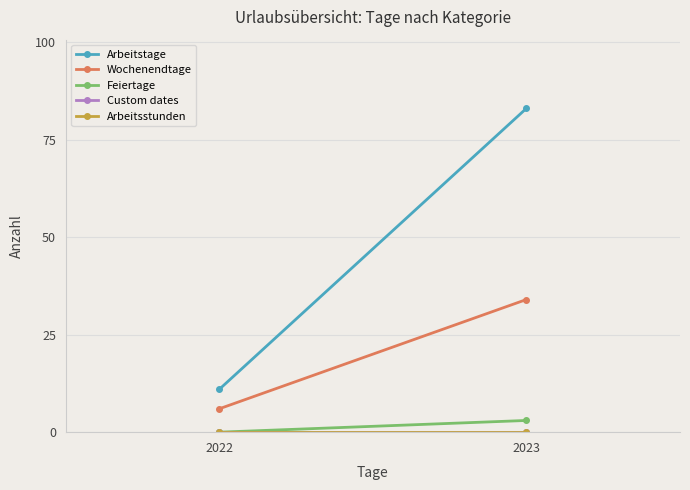

What is the difference between the Arbeitstage values at 2023 and 2022?

72